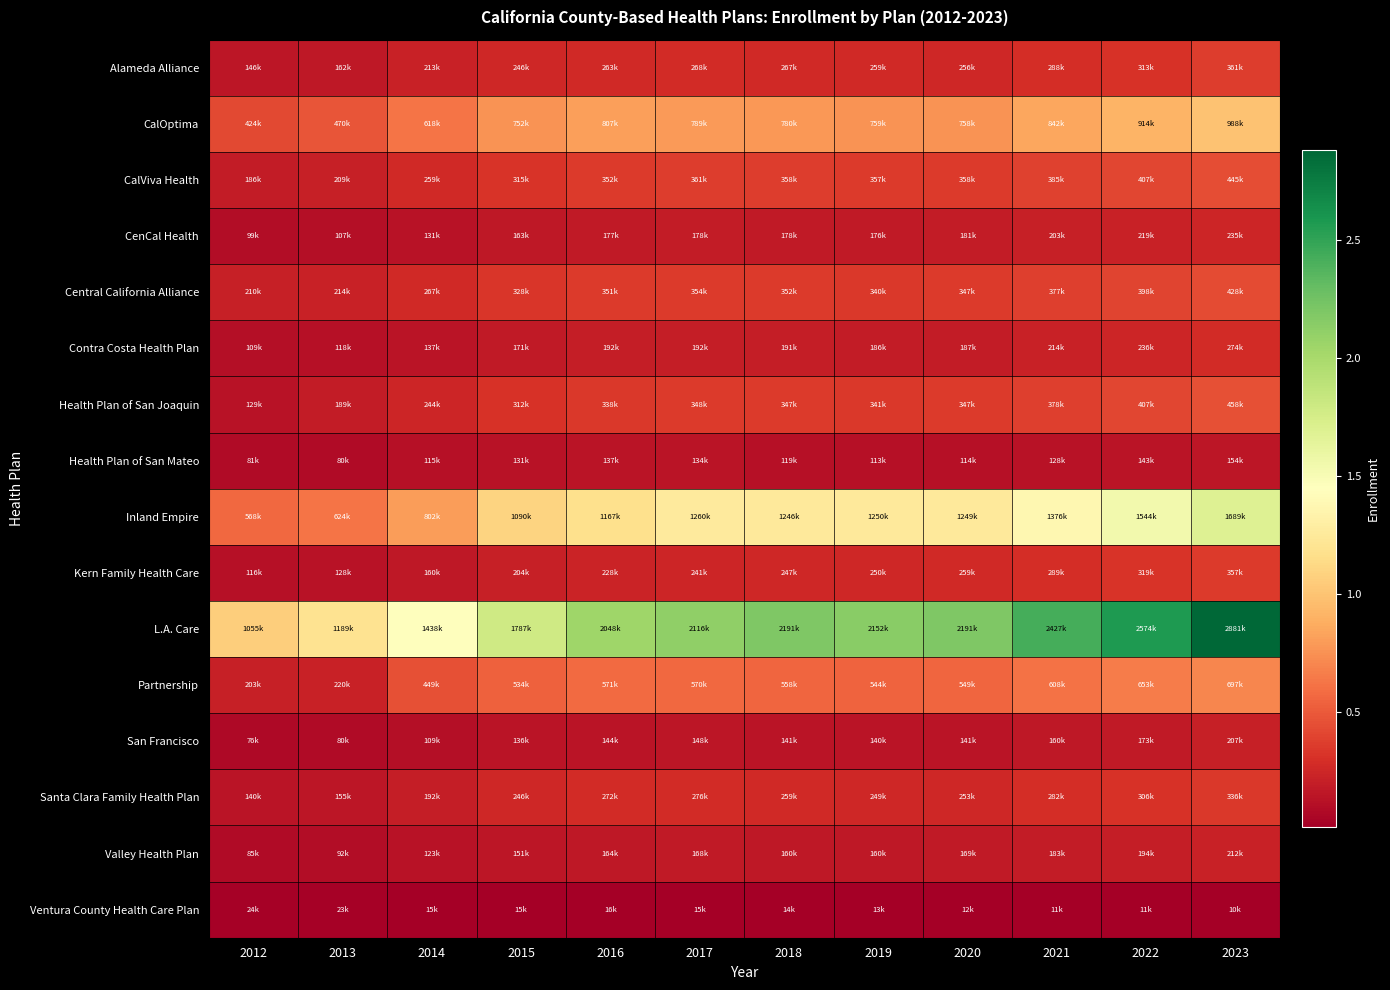

Which series changed the most between 2017 and 2021?

L.A. Care